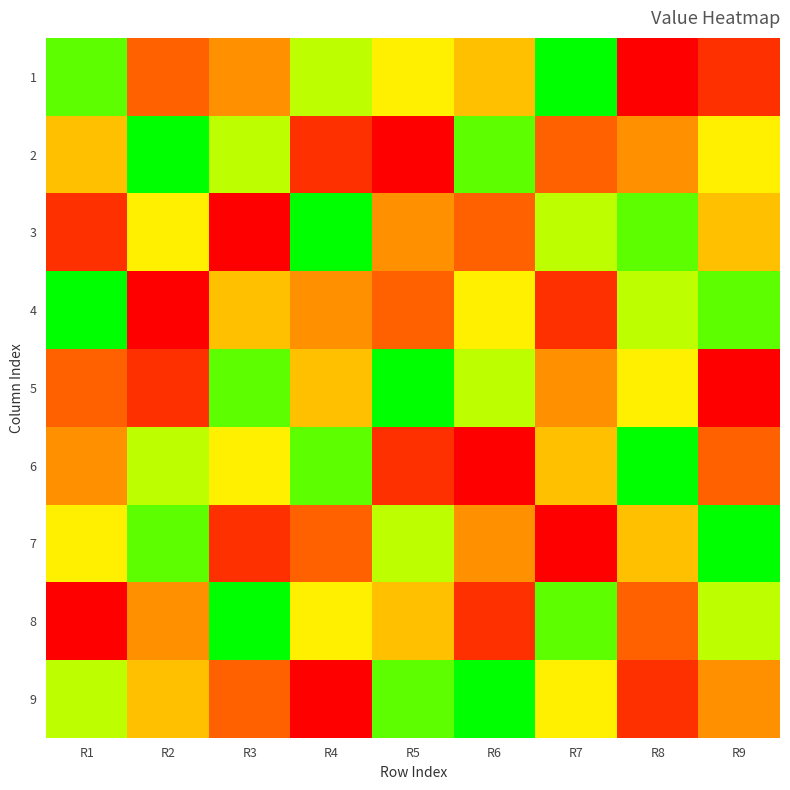

At which category is the sum across all series the highest?

R1